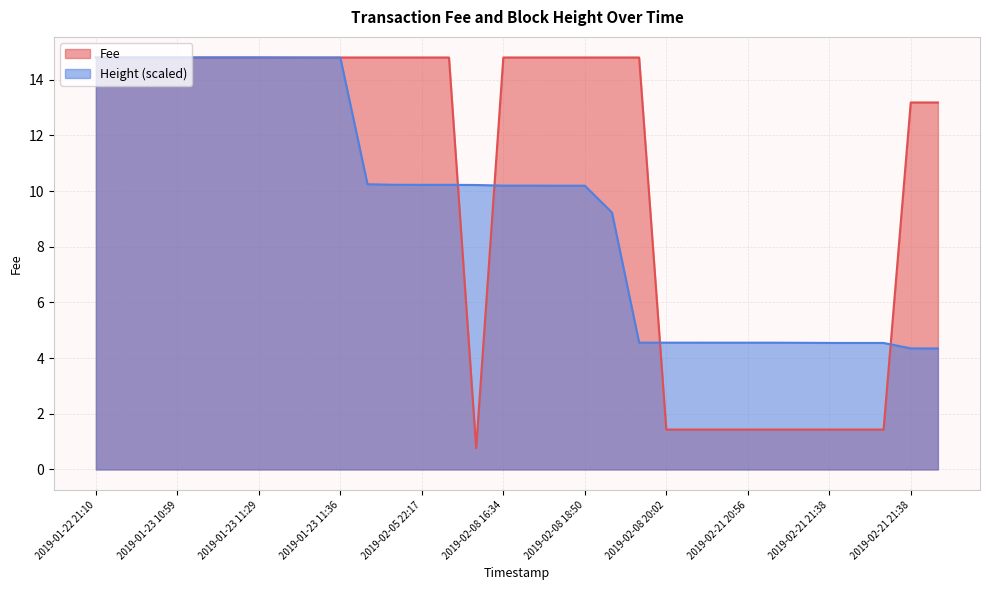

What is the difference between the maximum and minimum values in the Fee series?

14.0